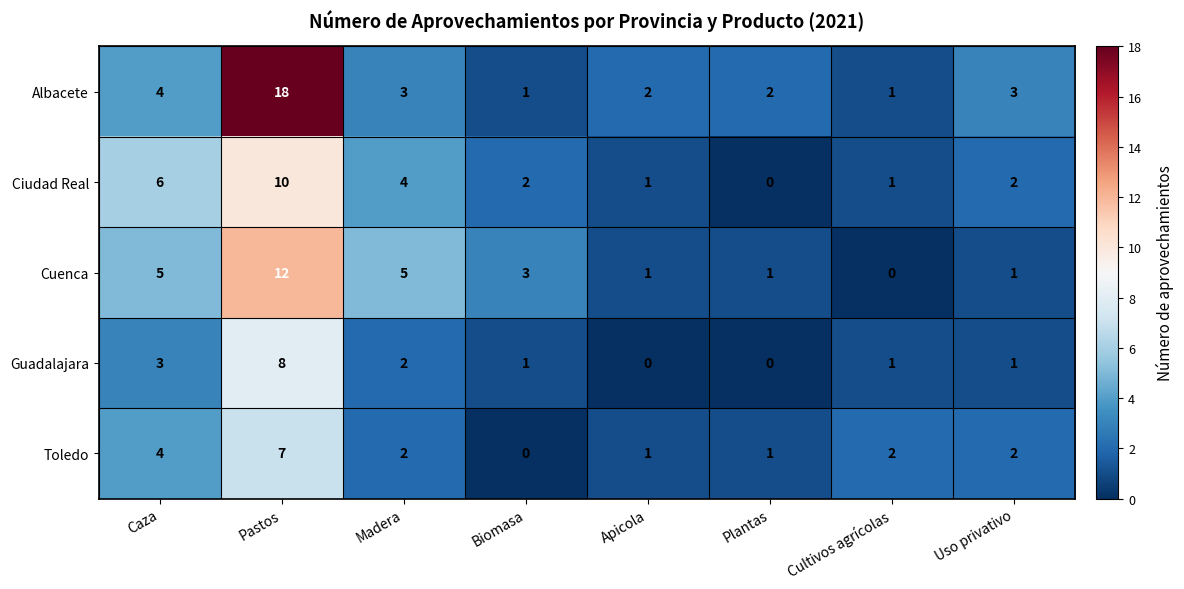

Is it true that Cuenca equals 5 at Madera?

True